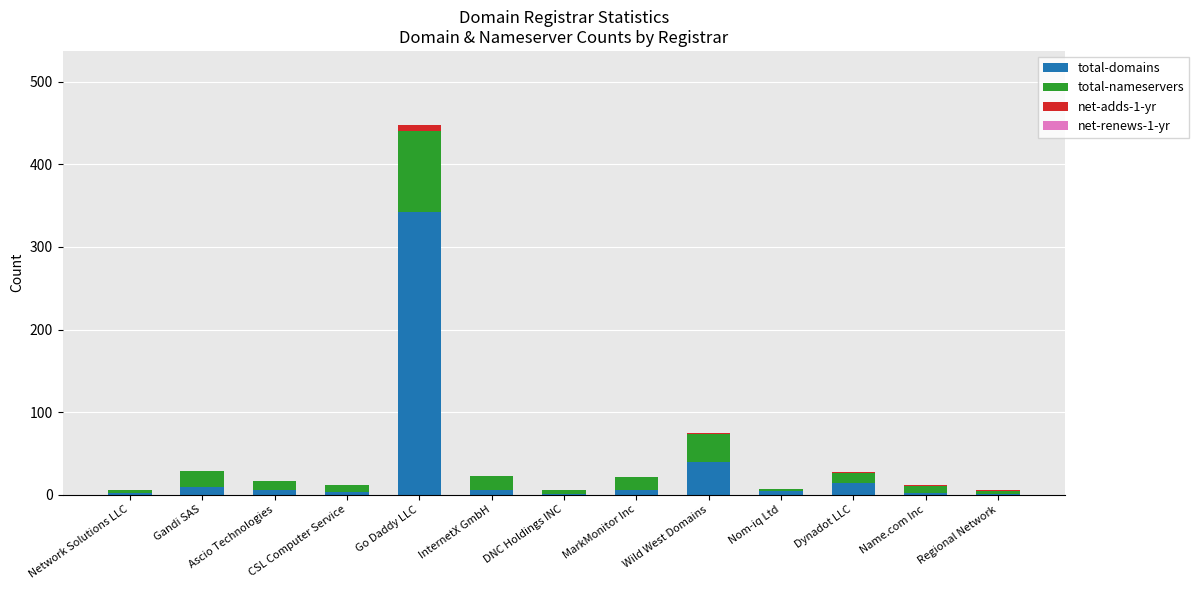

At which category is the sum across all series the highest?

Go Daddy LLC